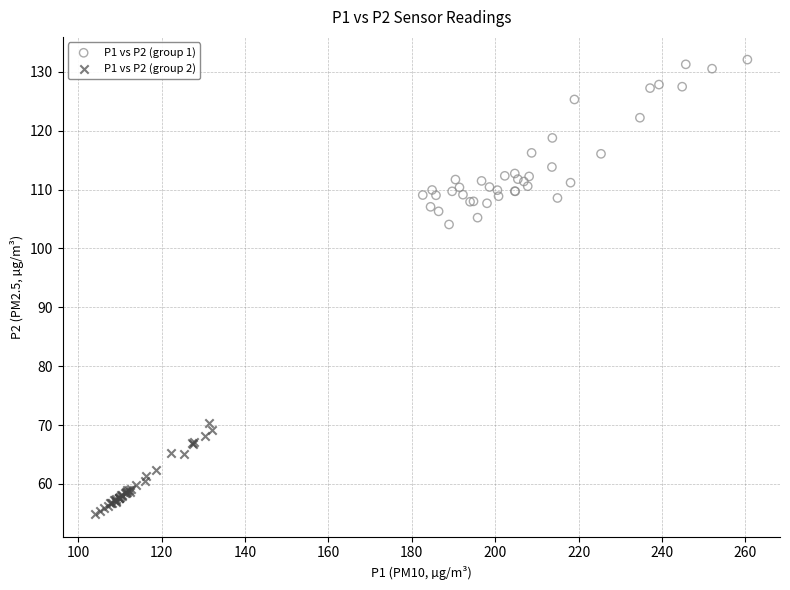

Which series contains the lowest Y value?

P1 vs P2 (group 2)